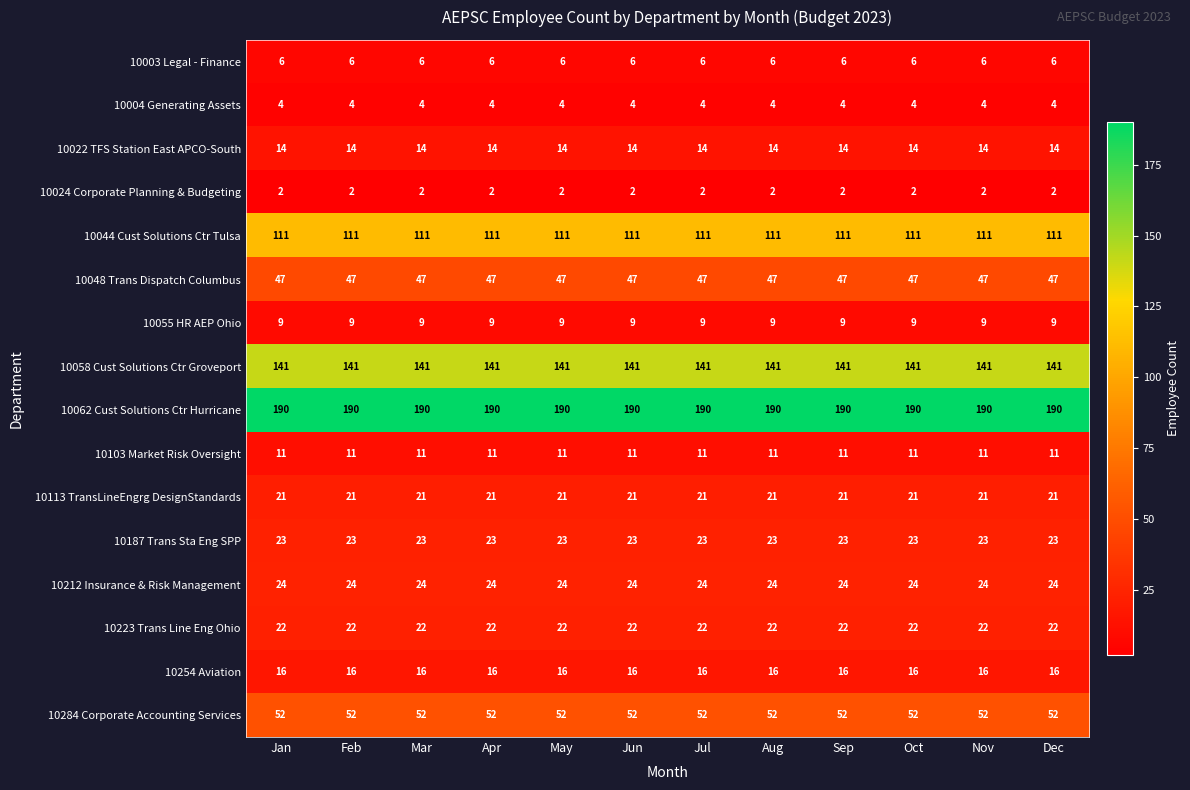

What is the highest value of the 10103 Market Risk Oversight series?

11